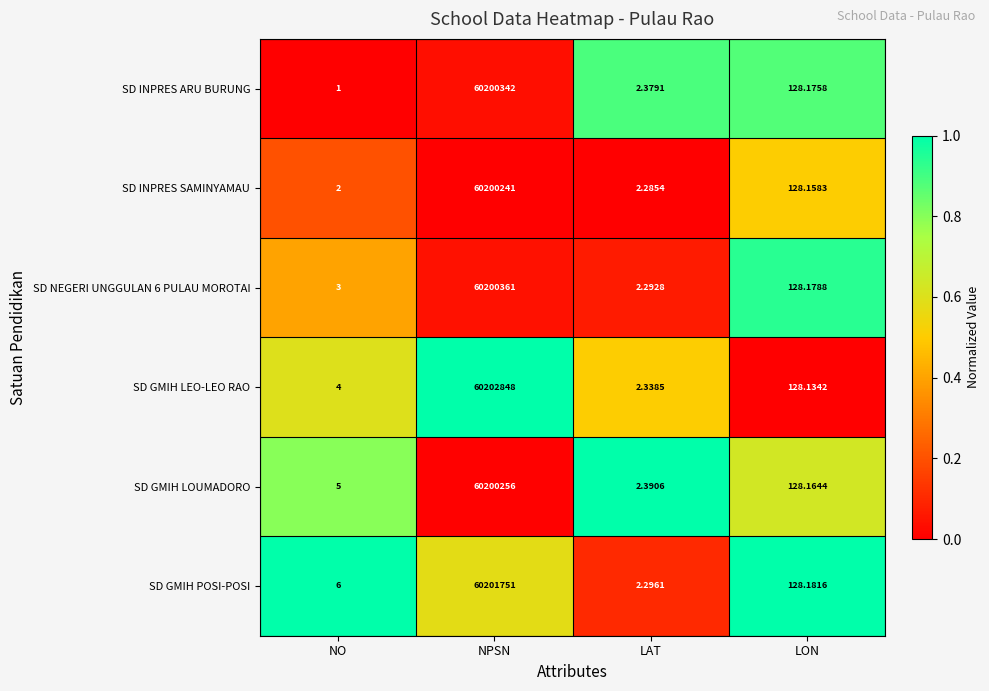

Rank the series by their maximum value, from lowest to highest.

SD INPRES SAMINYAMAU, SD GMIH LOUMADORO, SD INPRES ARU BURUNG, SD NEGERI UNGGULAN 6 PULAU MOROTAI, SD GMIH POSI-POSI, SD GMIH LEO-LEO RAO